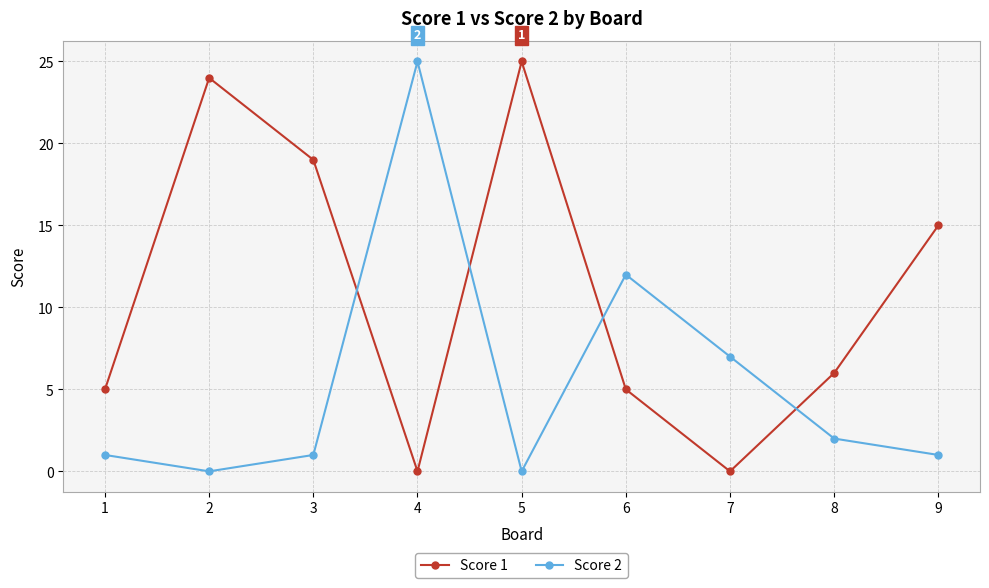

True or false: Score 1 and Score 2 intersect in this chart.

True